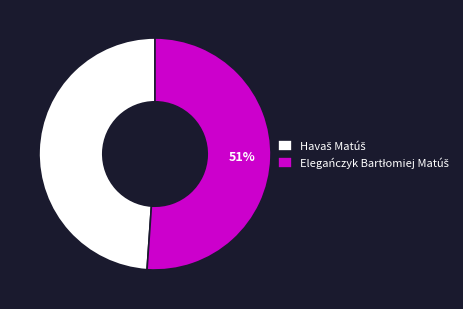

How many slices are in this pie chart?

2